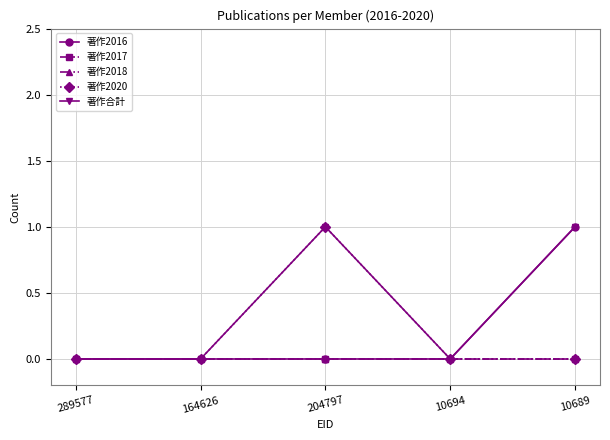

Is this an area chart (filled region under the line)?

No